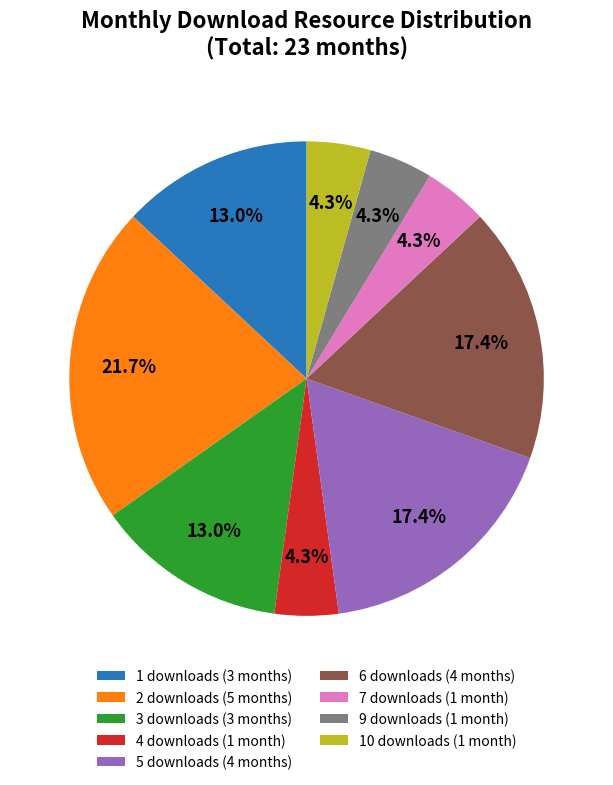

How many segments does this pie chart have?

9